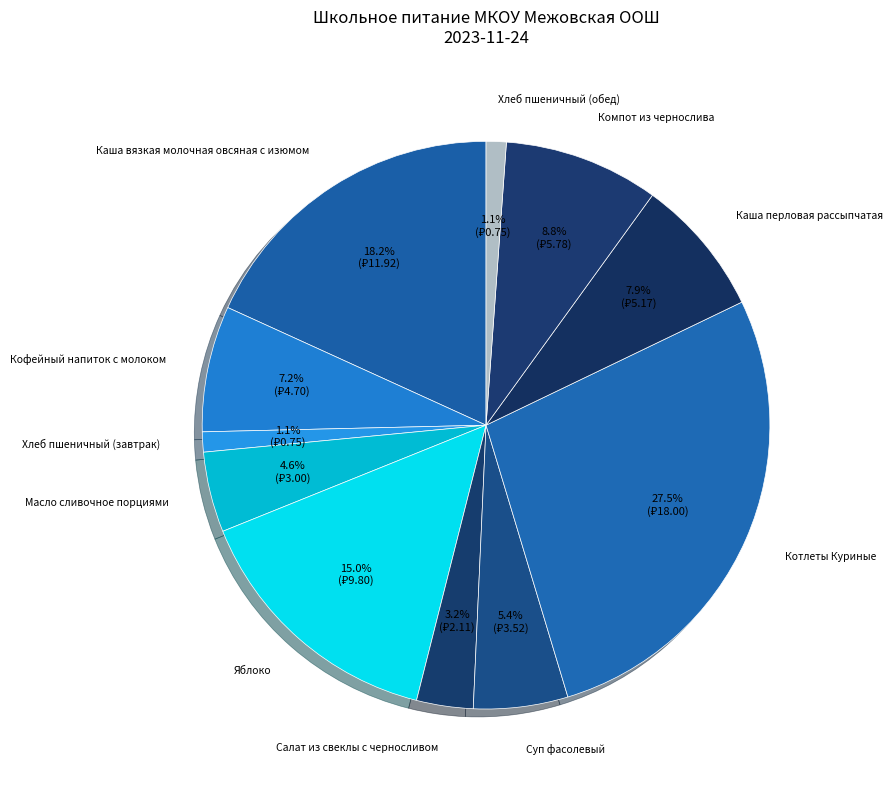

Which slice is the largest?

Котлеты Куриные